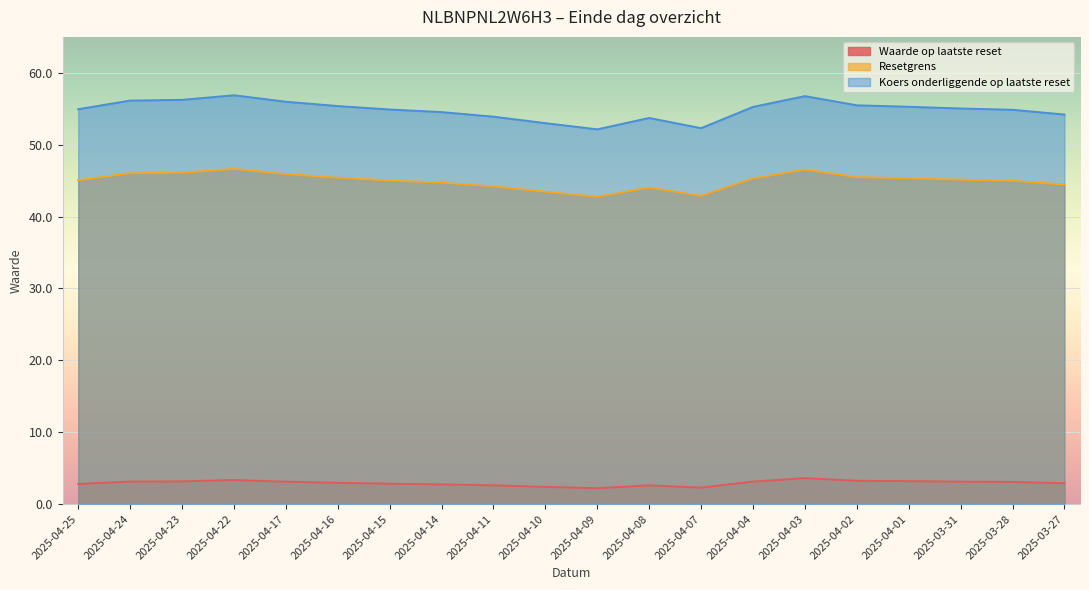

True or false: Waarde op laatste reset and Resetgrens cross at least once.

False